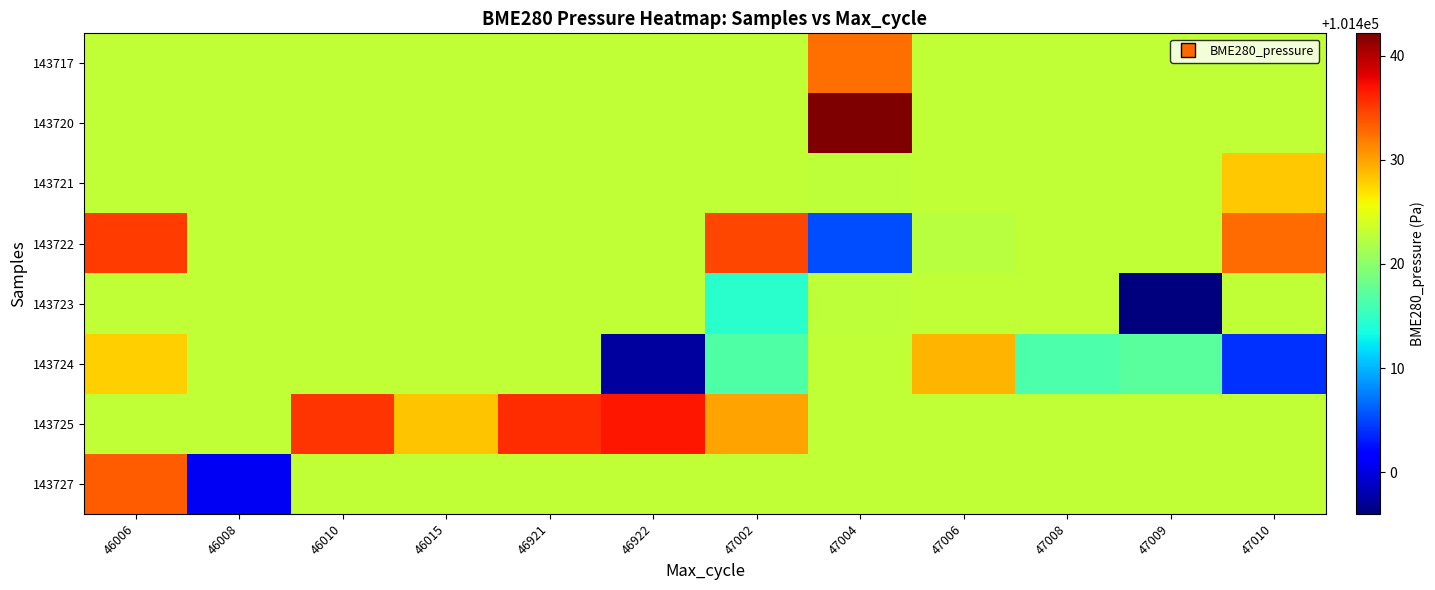

How many data points does each series have?

12